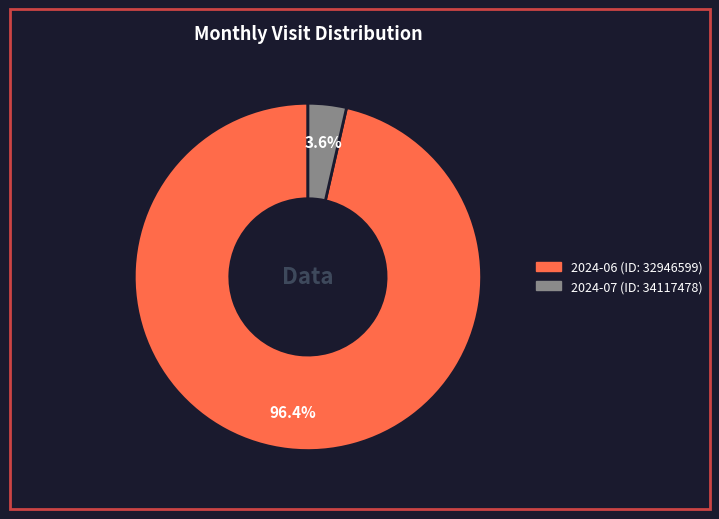

True or false: 2024-07 (ID: 34117478) accounts for 4% of the total.

True